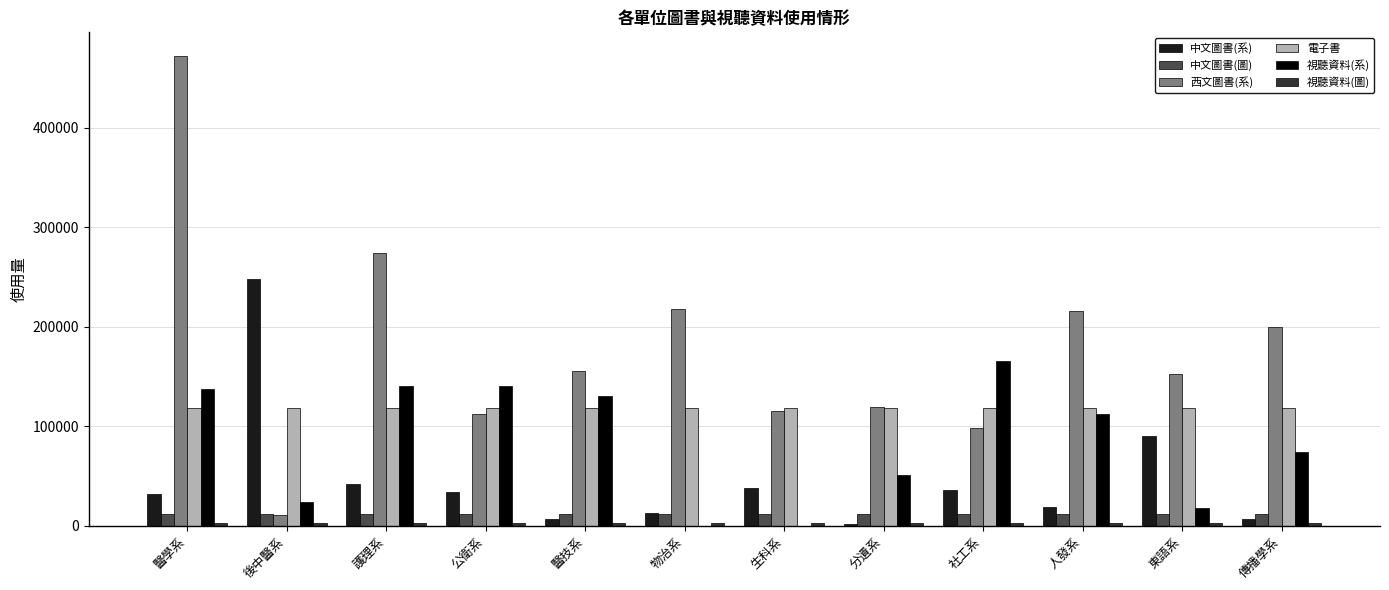

What is the highest value of the 中文圖書(圖) series?

11434